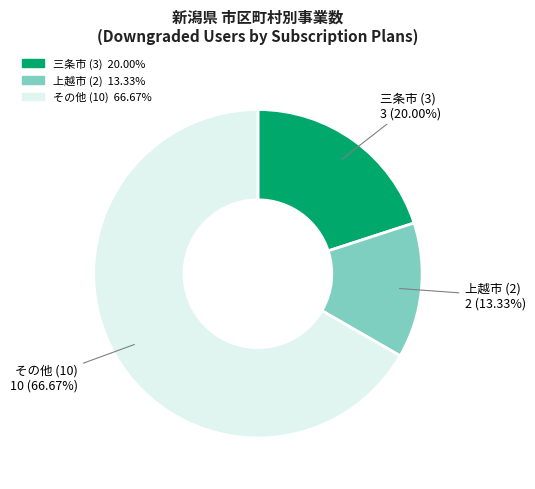

Does any single category account for the majority?

Yes